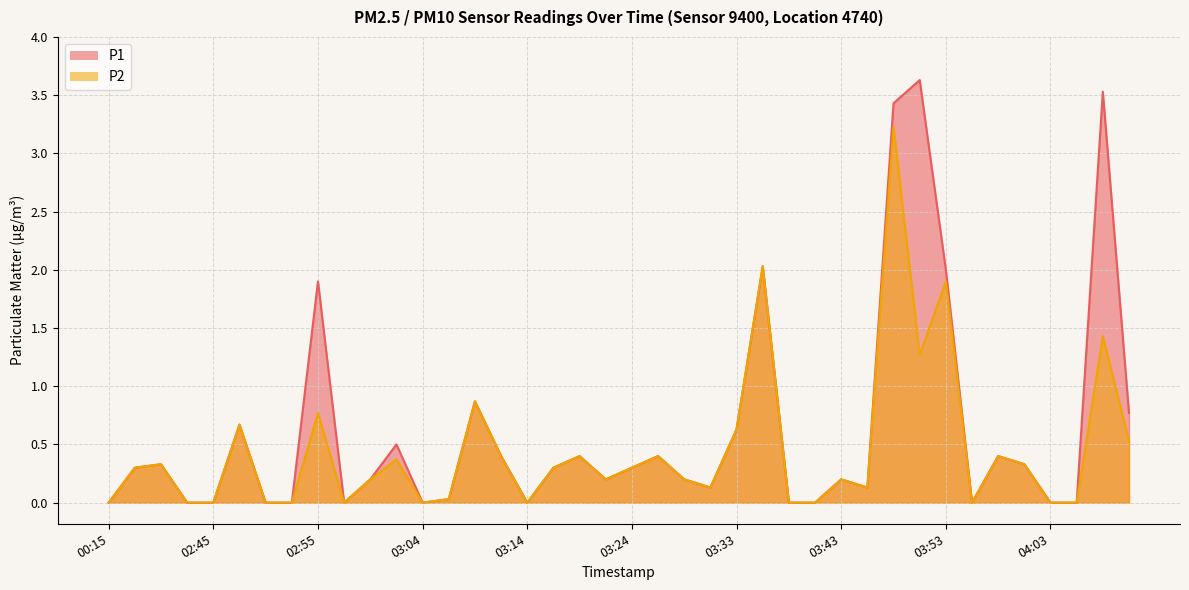

Is it true that P2 equals 0.6 at 03:33?

True